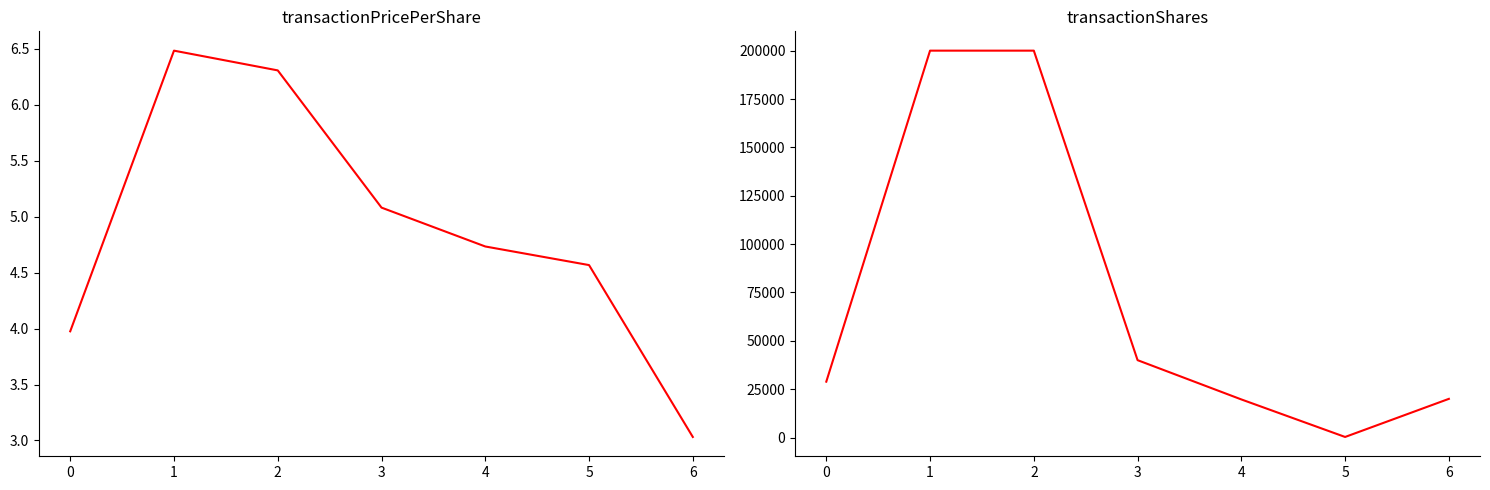

Is this an area chart (filled region under the line)?

No